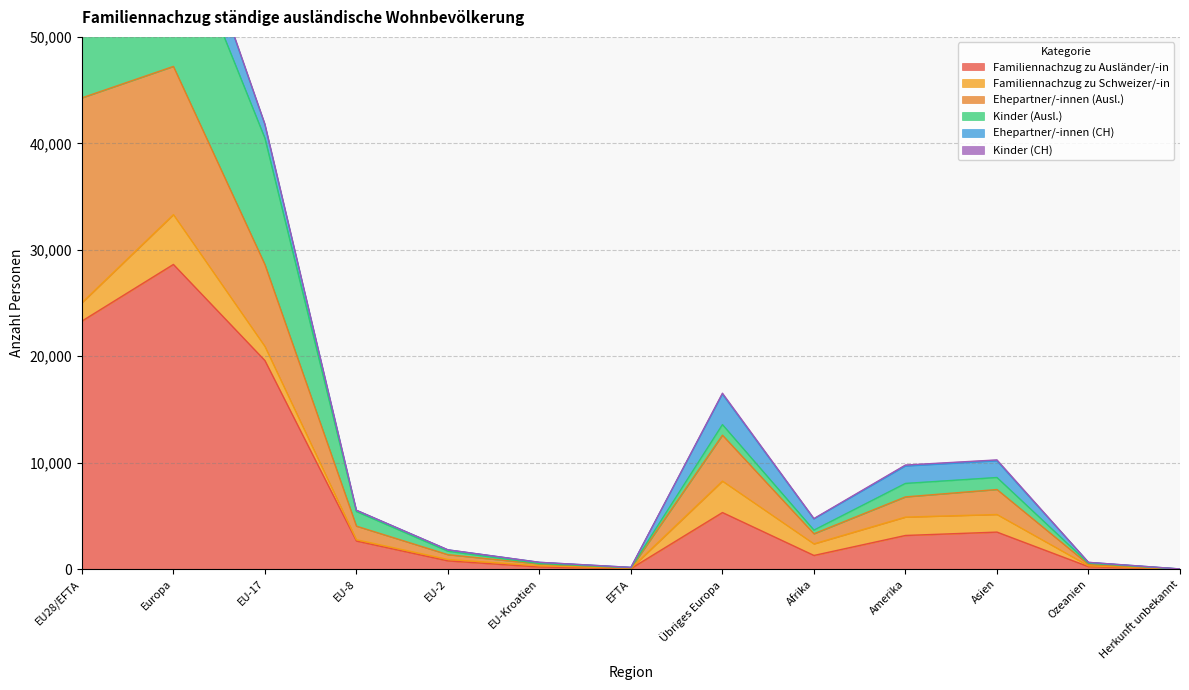

What is the minimum value shown in the chart?

6